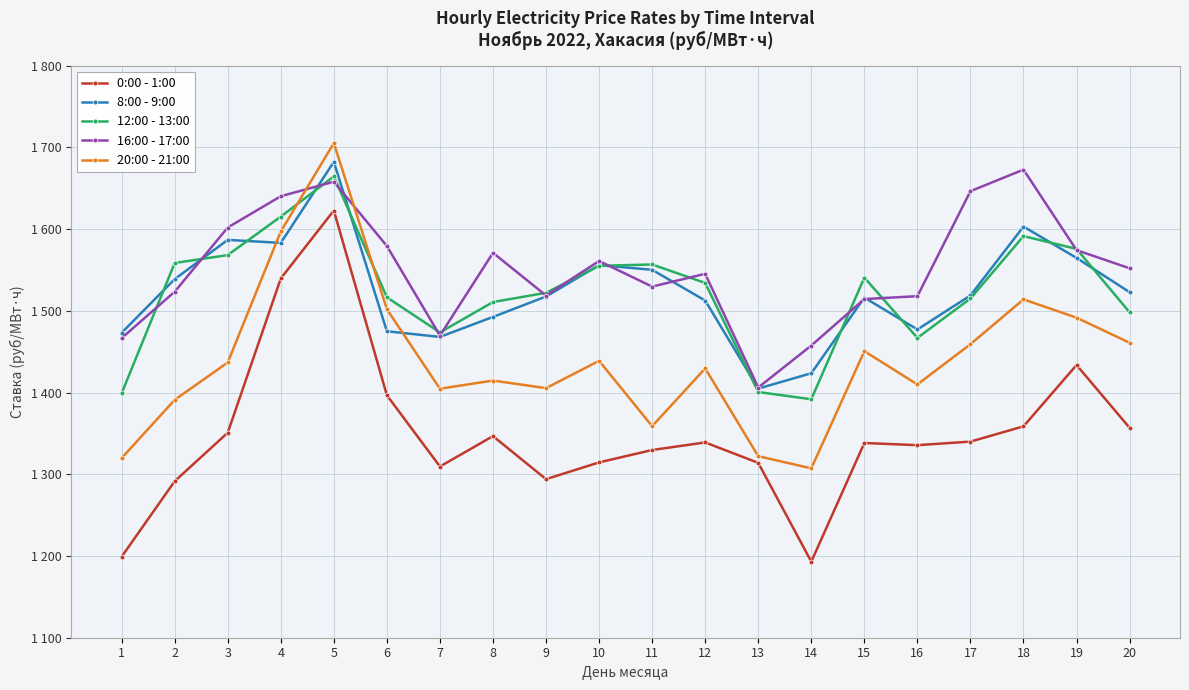

Where is 16:00 - 17:00 nearest to the value 1539?

12